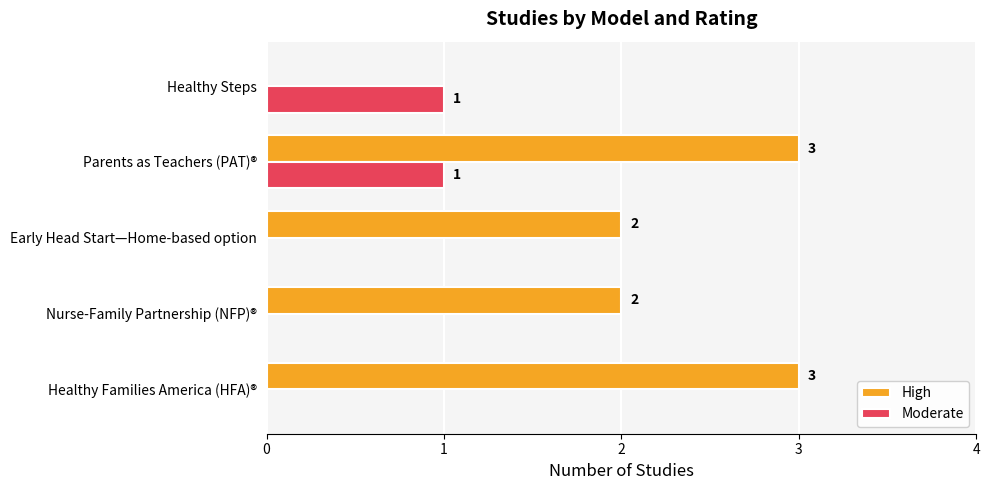

At which category is the sum across all series the highest?

Parents as Teachers (PAT)®